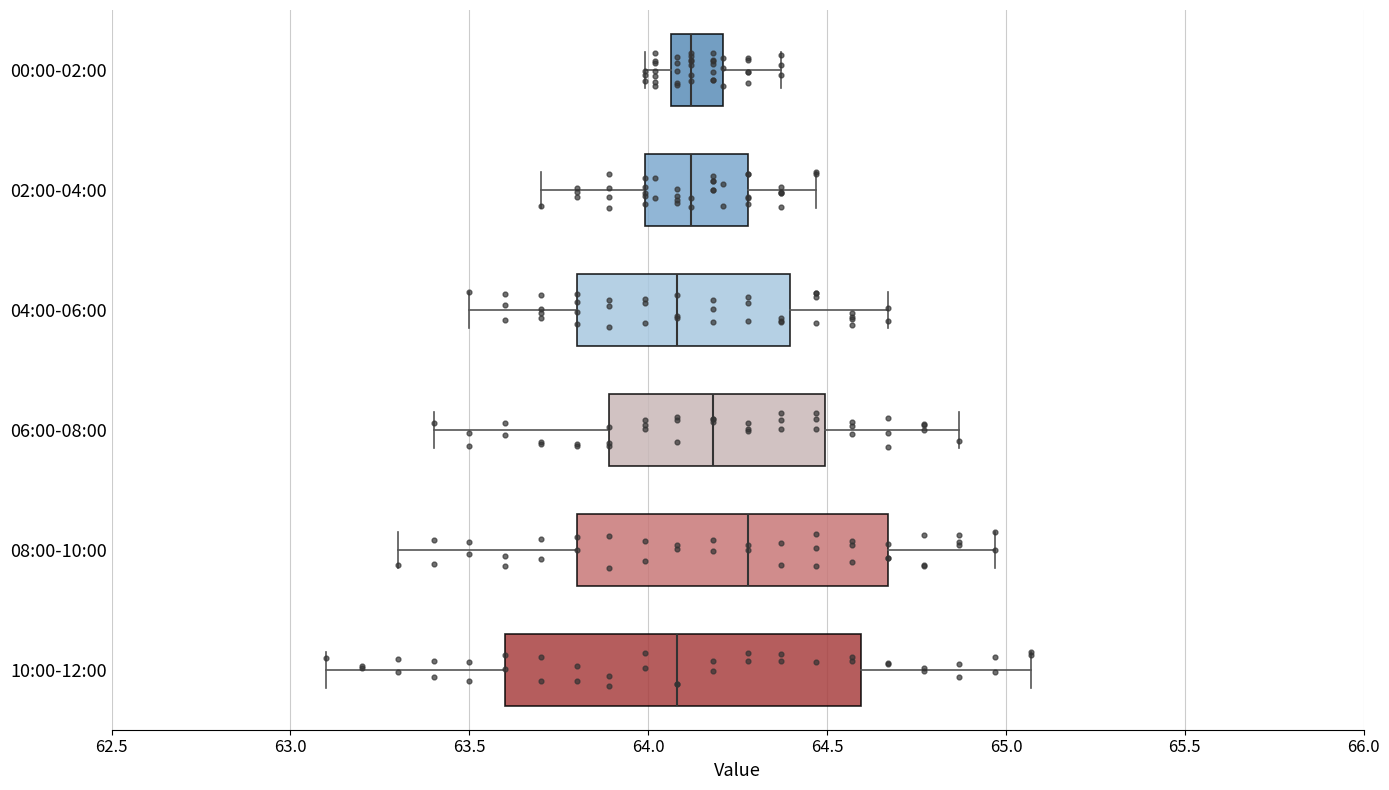

Reading bottom to top, transcribe this box plot: for each box, give where its median line is, the range the box spans, and where its two whiskers end, as read against the x-axis. The values are not printed on the chart, so give them approximately, as read against the axis.

10:00-12:00: median 64.10, box 63.60 to 64.60, whiskers 63.10 to 65.05
08:00-10:00: median 64.30, box 63.80 to 64.65, whiskers 63.30 to 64.95
06:00-08:00: median 64.20, box 63.90 to 64.50, whiskers 63.40 to 64.85
04:00-06:00: median 64.10, box 63.80 to 64.40, whiskers 63.50 to 64.65
02:00-04:00: median 64.10, box 64.00 to 64.30, whiskers 63.70 to 64.45
00:00-02:00: median 64.10, box 64.05 to 64.20, whiskers 64.00 to 64.35